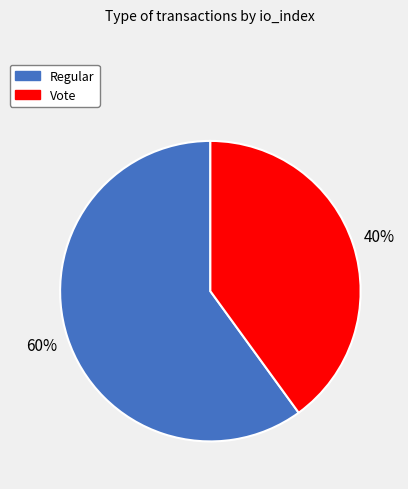

Is Regular the majority of the pie?

Yes